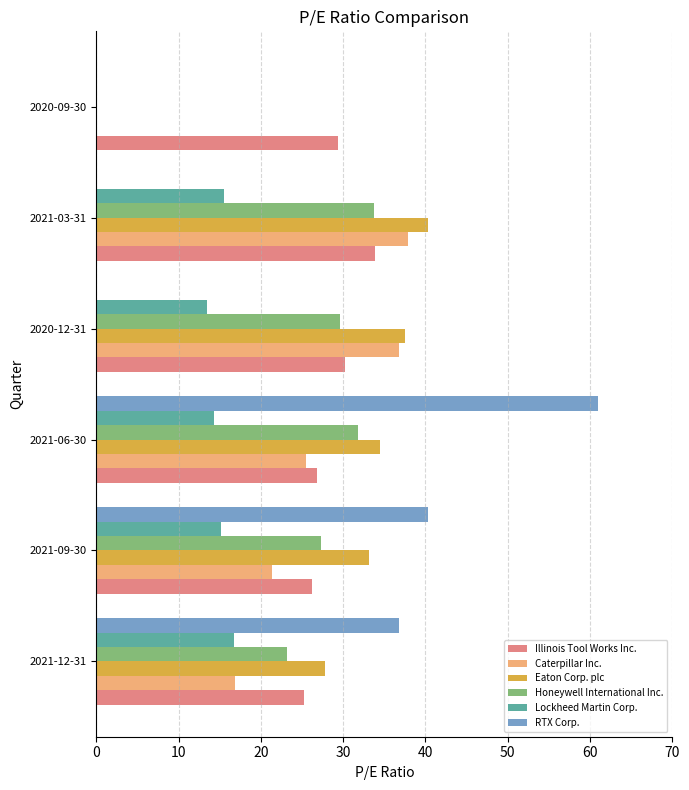

How many data points in Honeywell International Inc. are above 29?

3